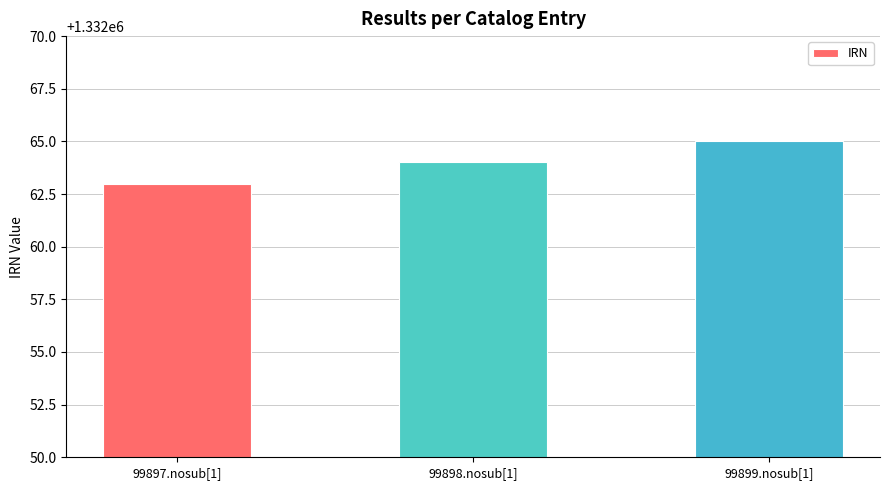

Rank the categories by value from lowest to highest.

99897.nosub[1], 99898.nosub[1], 99899.nosub[1]